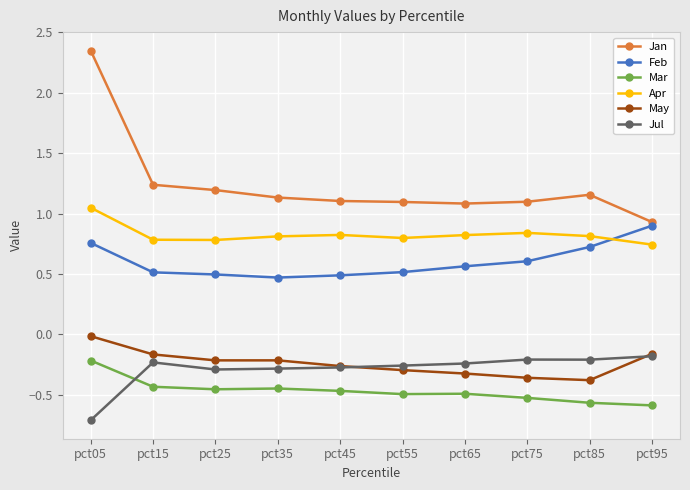

Rank the series at pct85 from highest to lowest value.

Jan, Apr, Feb, Jul, May, Mar